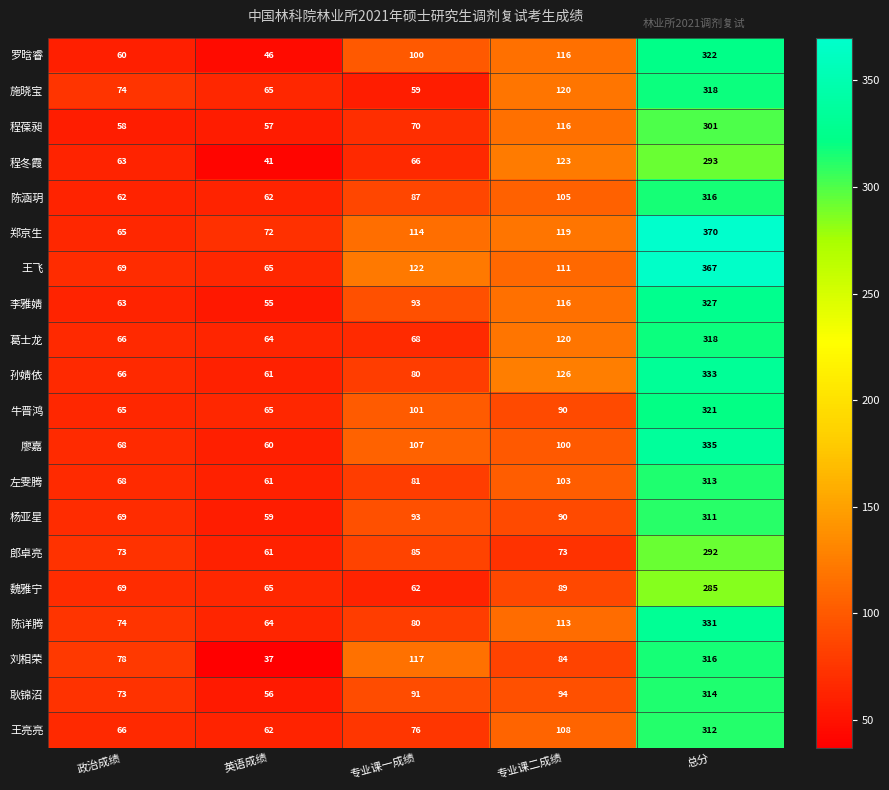

How many data points does each series have?

5